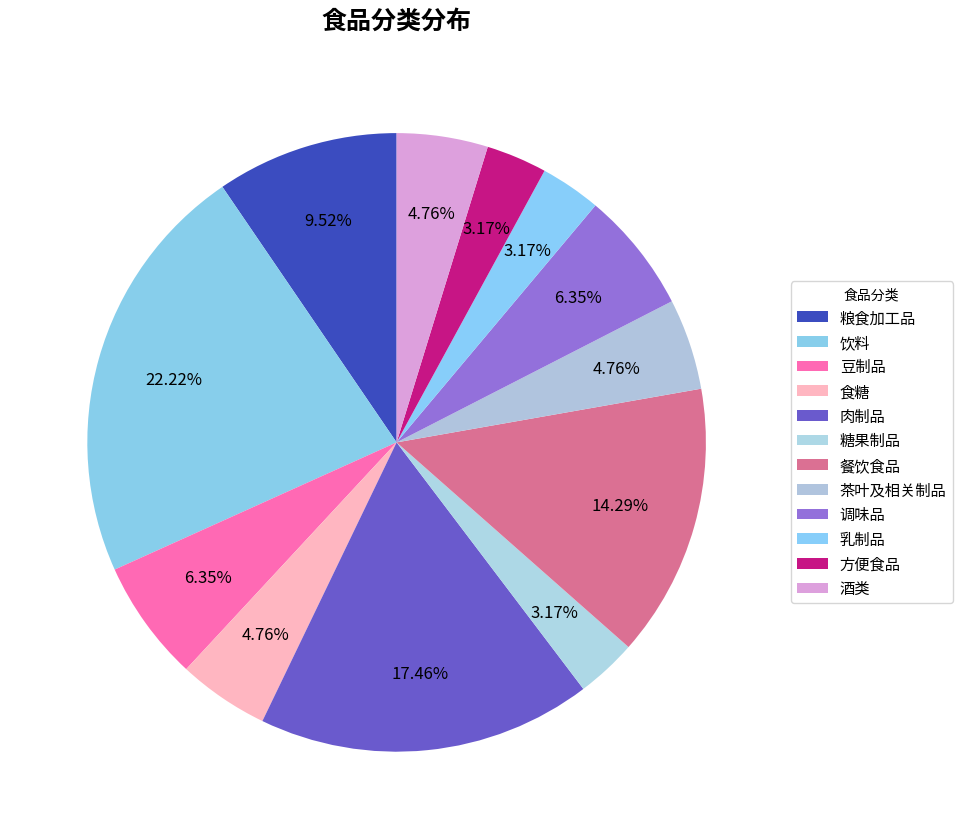

What percentage do 茶叶及相关制品 and 食糖 together represent?

9.5%